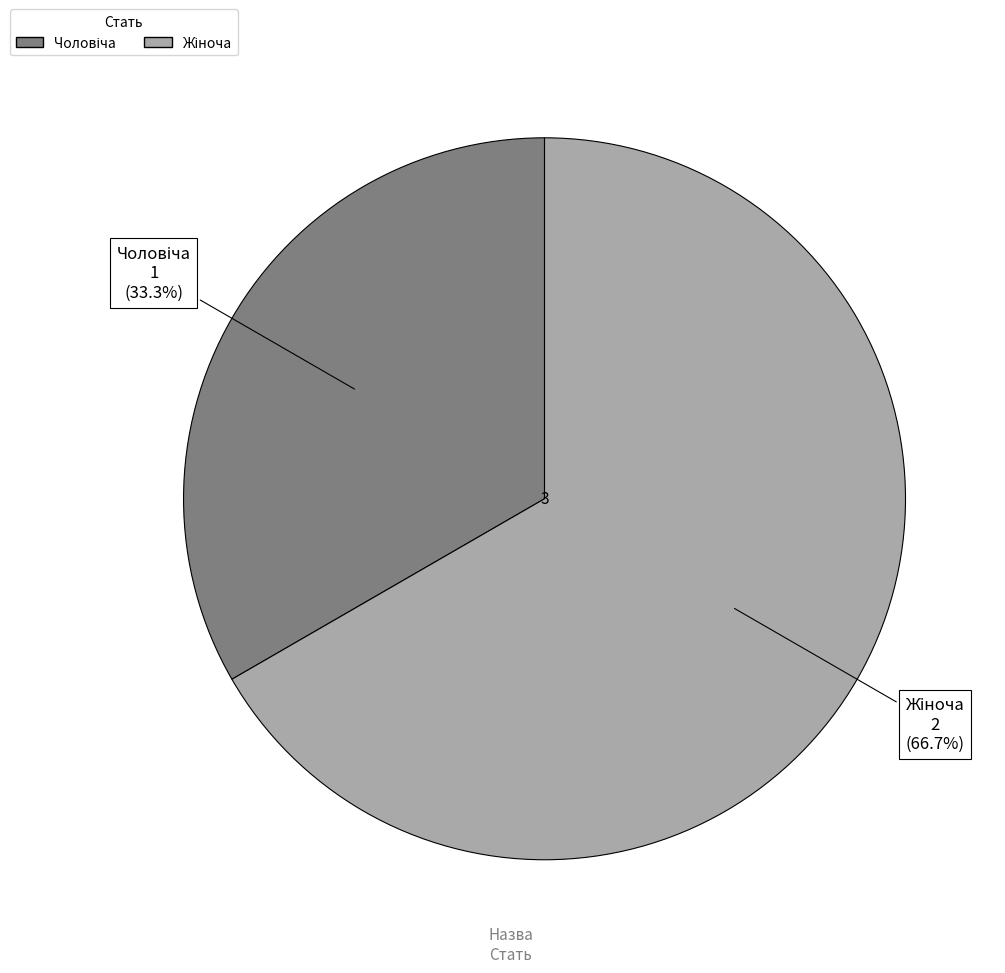

To the nearest percent, what is the difference between the largest and smallest slice percentages?

33%